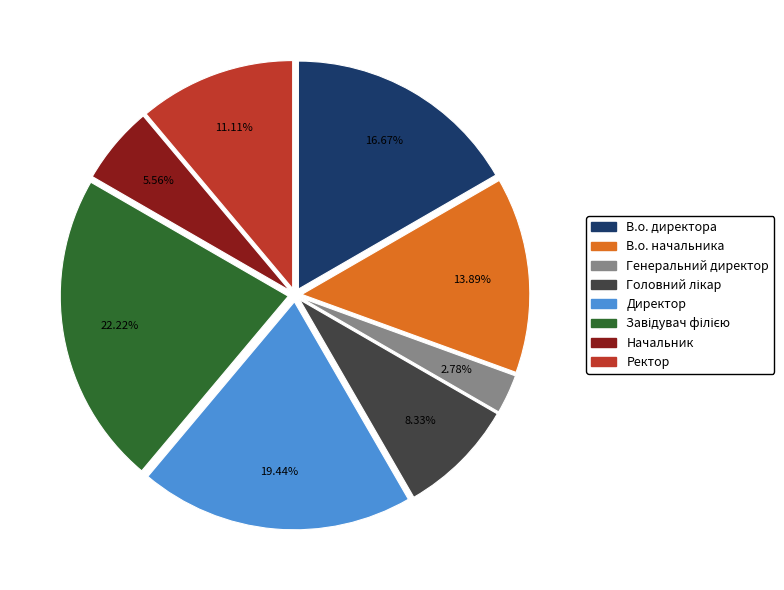

Does Генеральний директор represent more than half of the total?

No